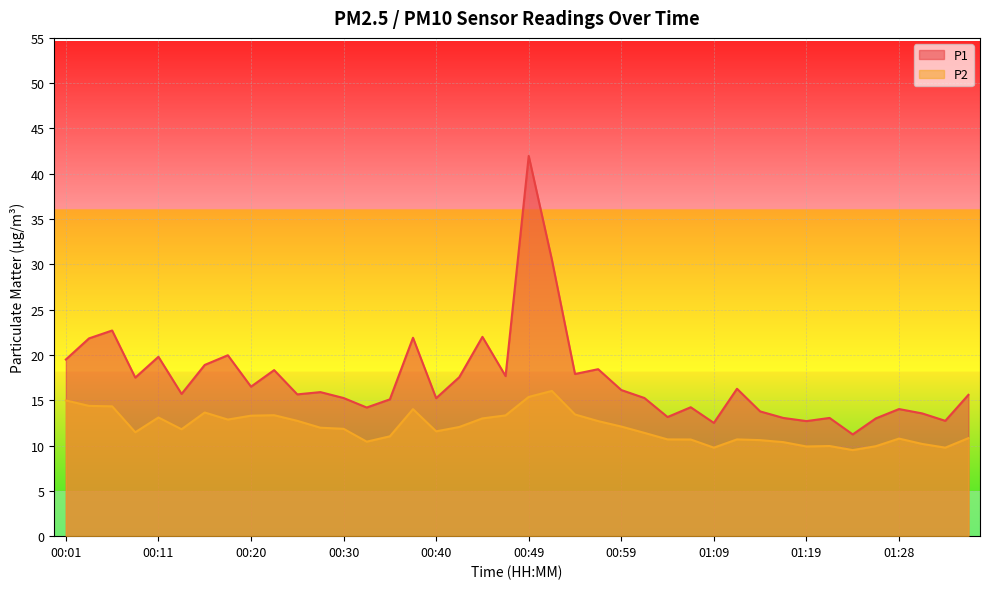

How many values in the P2 series exceed 11?

25